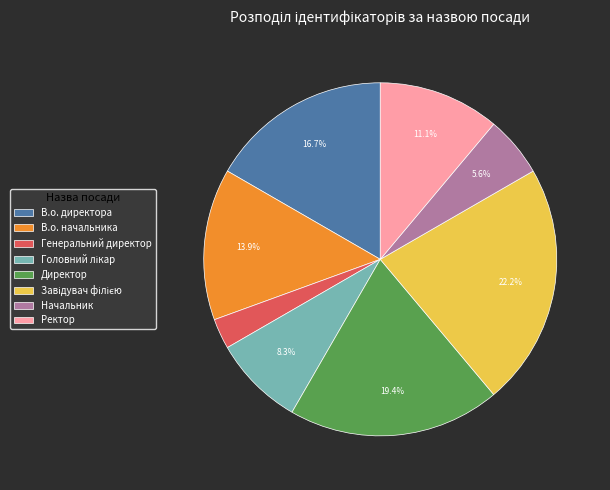

Does В.о. директора account for over 50% of the chart?

No